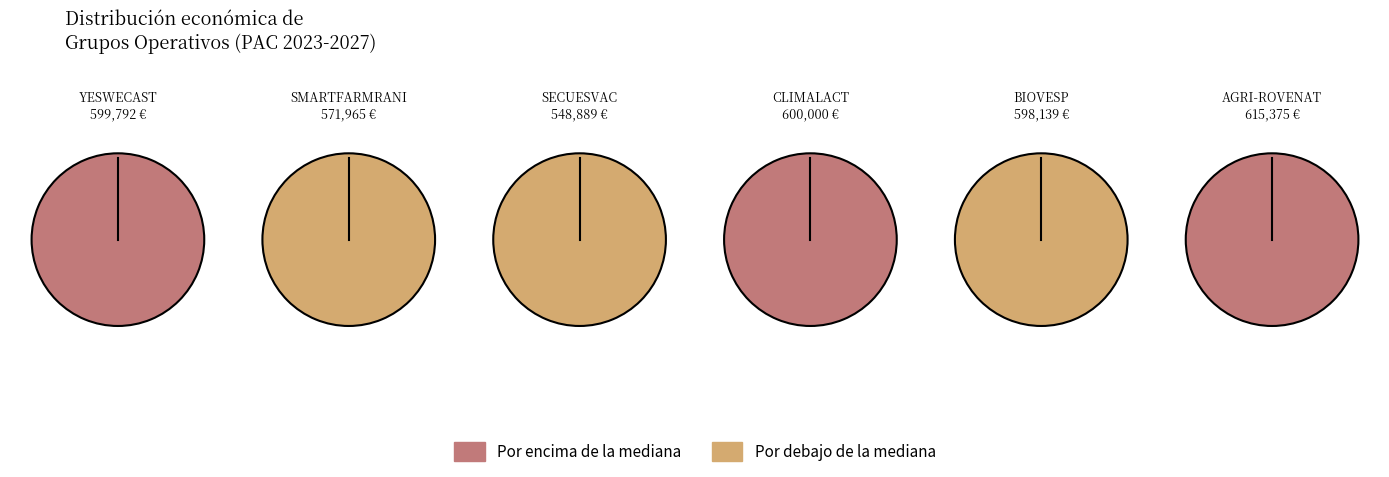

What is the smallest slice in the pie chart?

SECUESVAC